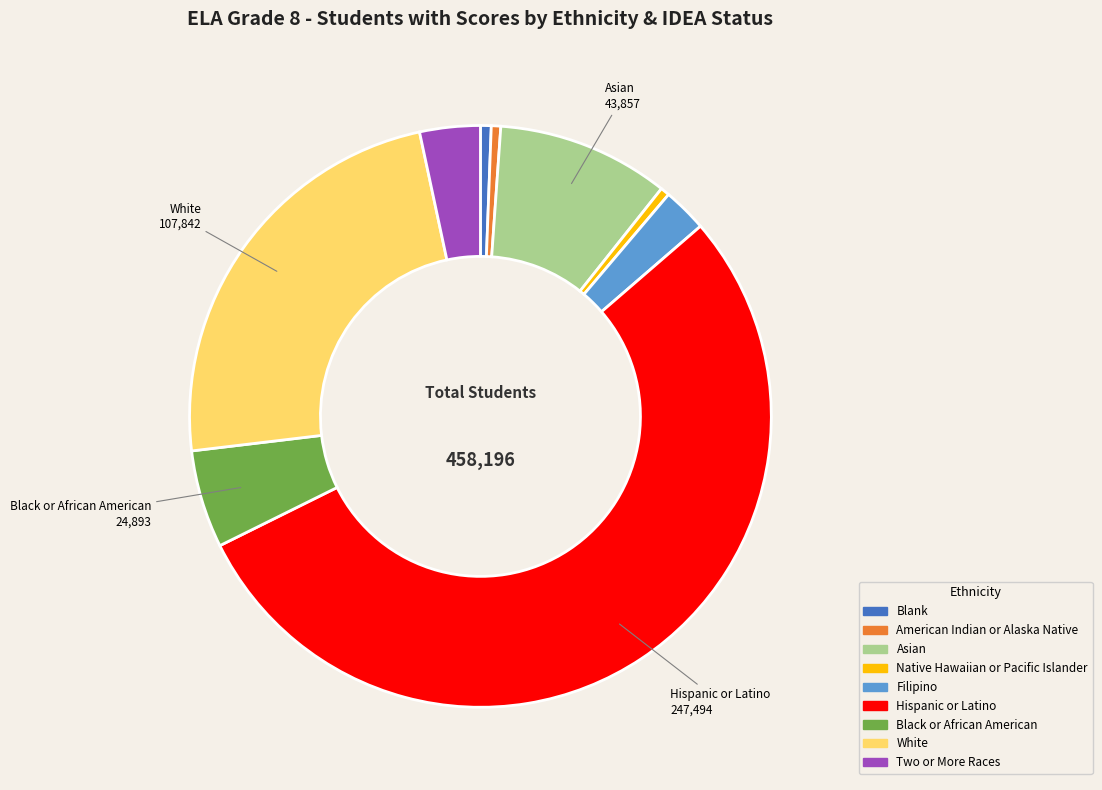

Is there any slice that represents more than half of the pie?

Yes